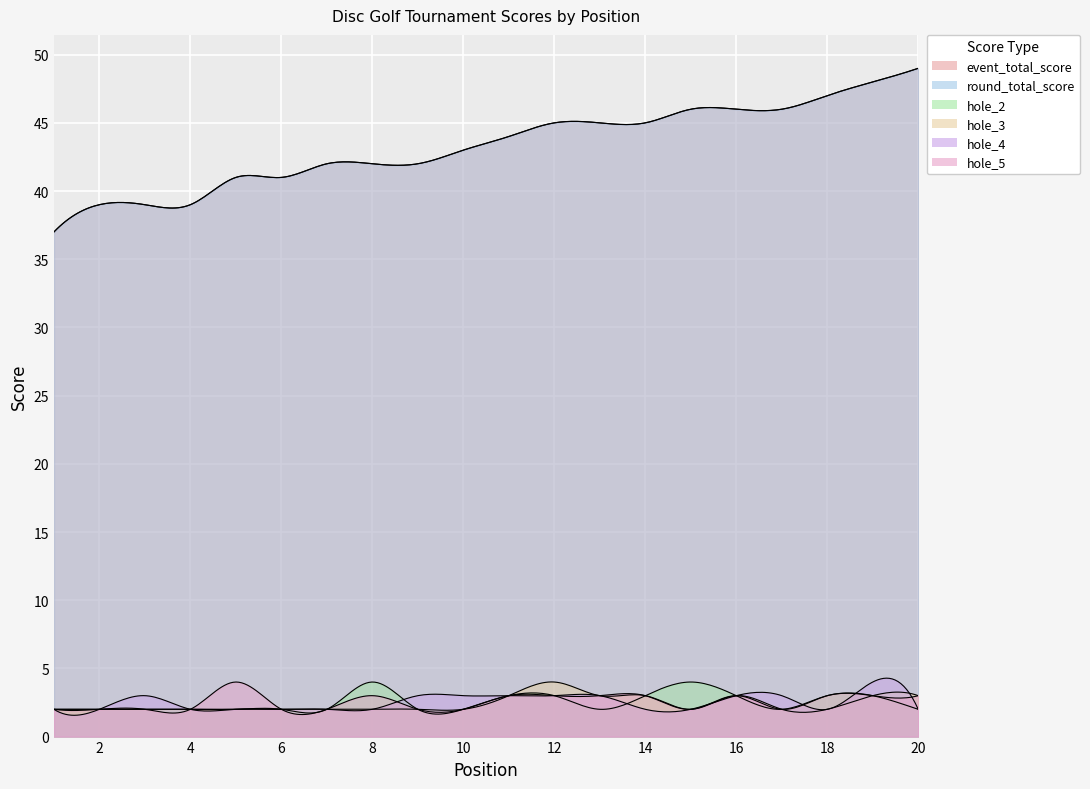

Does the chart display data point markers on the line(s)?

No